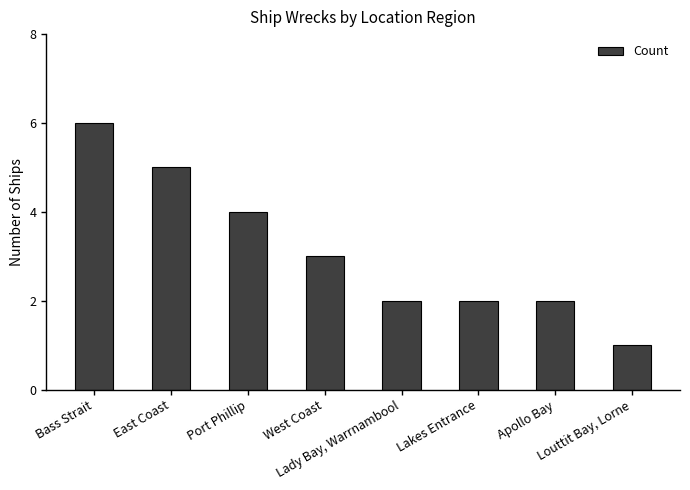

Reading left to right, list all the values displayed in this chart.

6	5	4	3	2	2	2	1